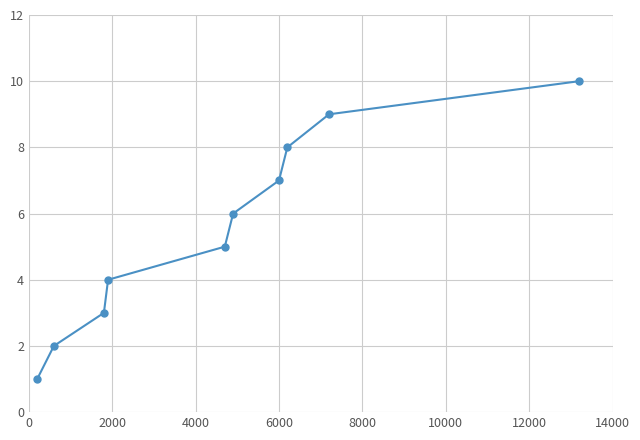

What is the smallest value displayed?

1